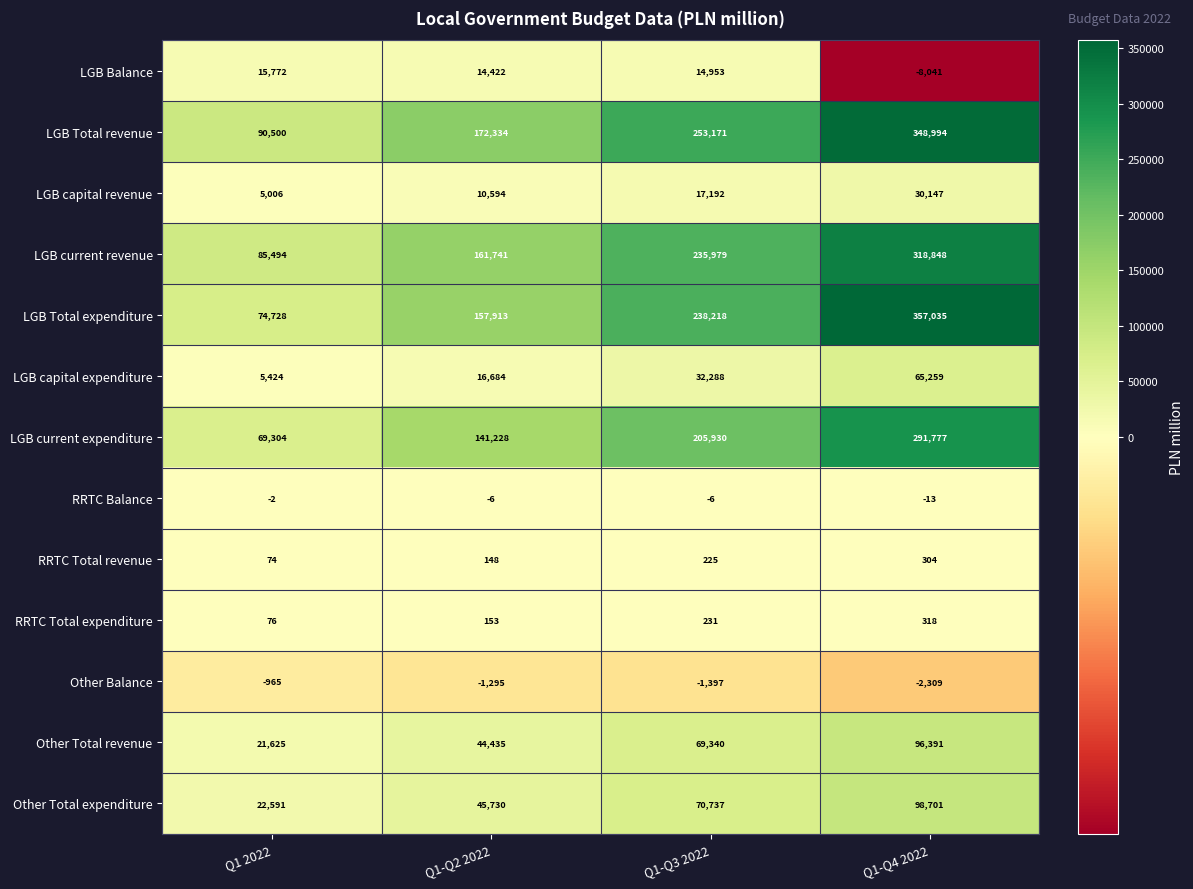

The LGB Balance series shows -11329 at Q1-Q4 2022. True or false?

False